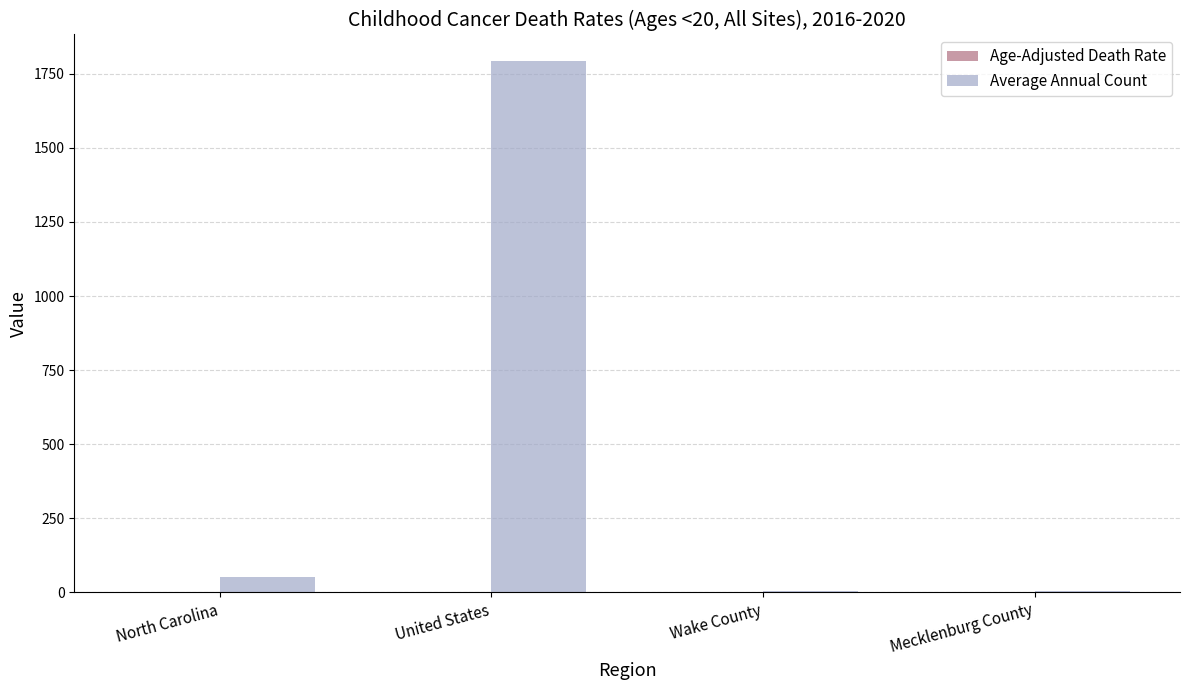

Which category has the highest value across all series?

United States